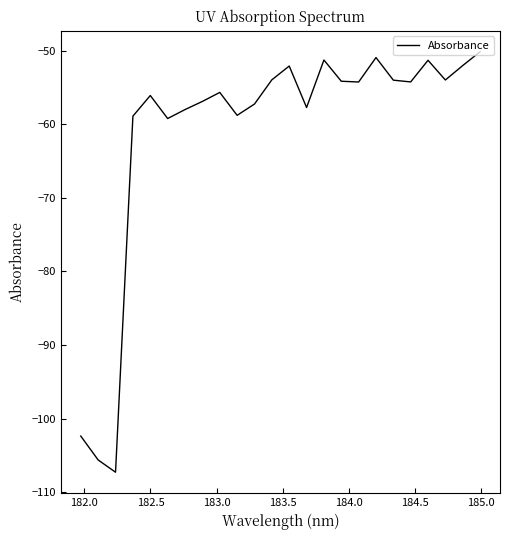

What is the difference between the maximum and minimum values?

57.1